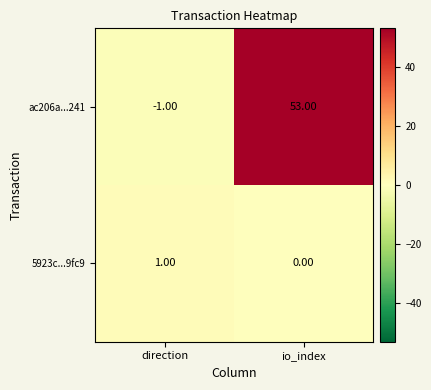

What is the difference between the maximum and minimum values in the ac206a...241 series?

54